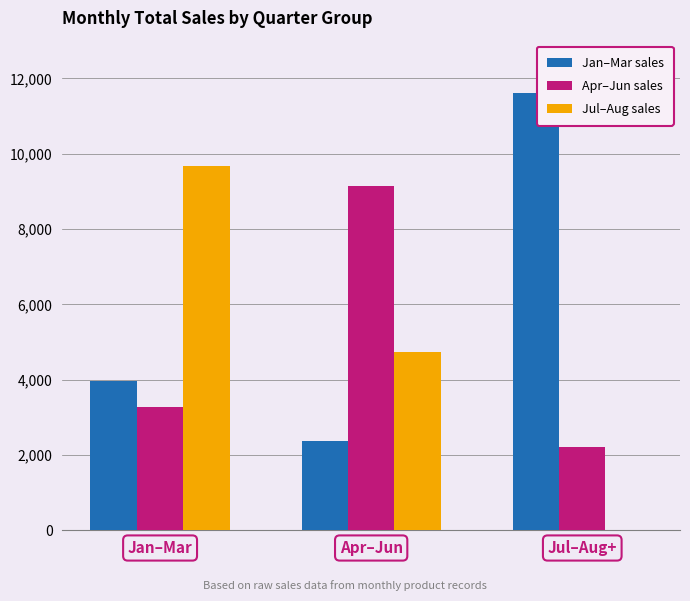

Are the bars grouped side by side (vs. stacked)?

Yes